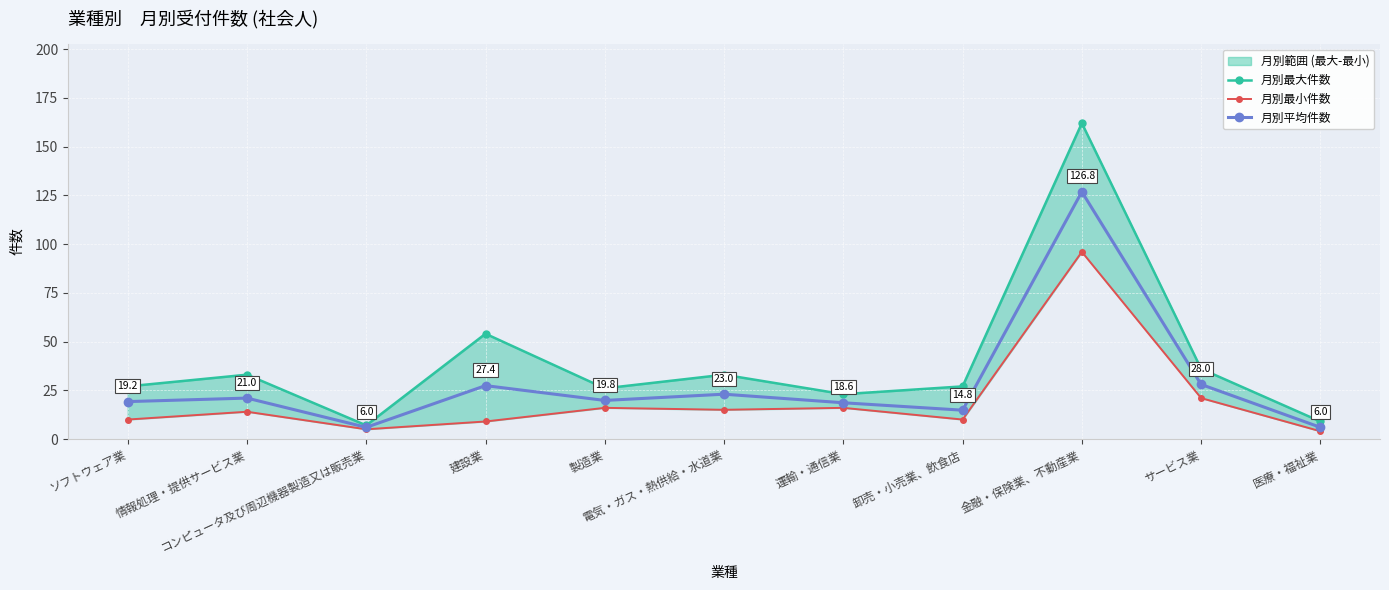

Reading left to right, extract all data points from this chart.

月別最大件数: 27.0	33.0	7.0	54.0	26.0	33.0	23.0	27.0	162.0	36.0	9.0
月別最小件数: 10.0	14.0	5.0	9.0	16.0	15.0	16.0	10.0	96.0	21.0	4.0
月別平均件数: 19.2	21.0	6.0	27.4	19.8	23.0	18.6	14.8	126.8	28.0	6.0